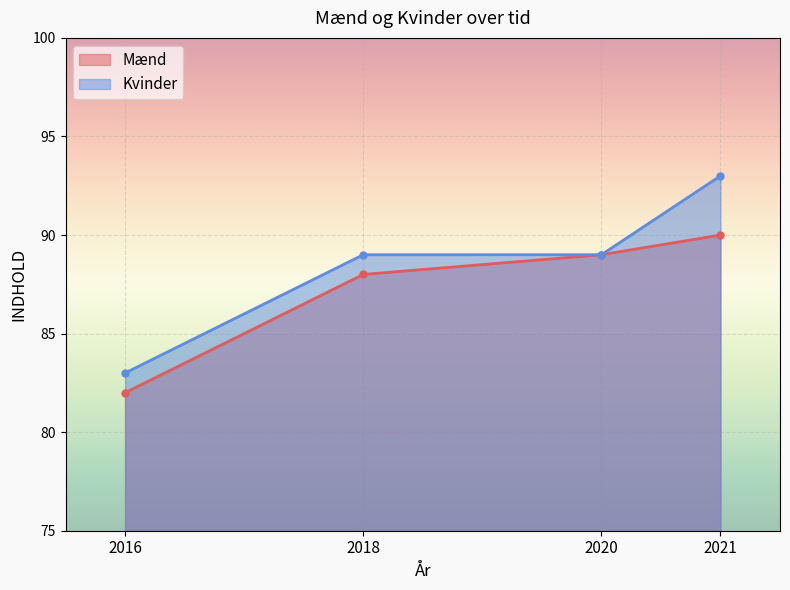

Which category has the lowest value in the Kvinder series?

2016